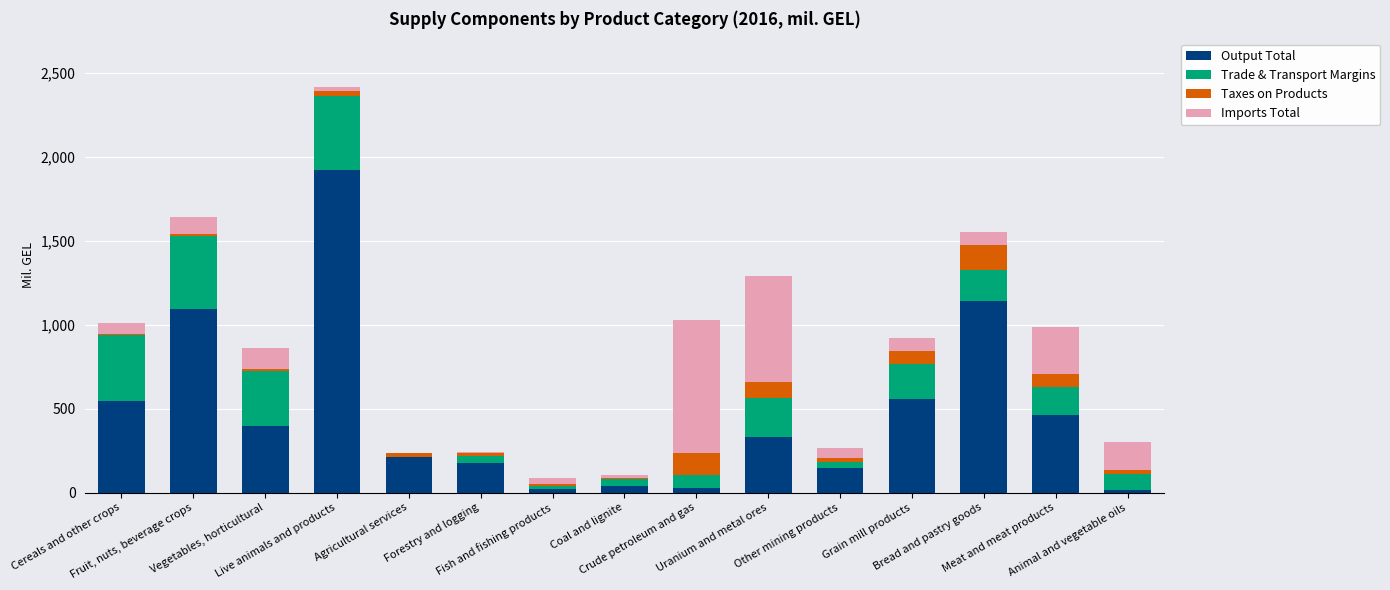

What are all the series names shown in the legend?

Output Total, Trade & Transport Margins, Taxes on Products, Imports Total